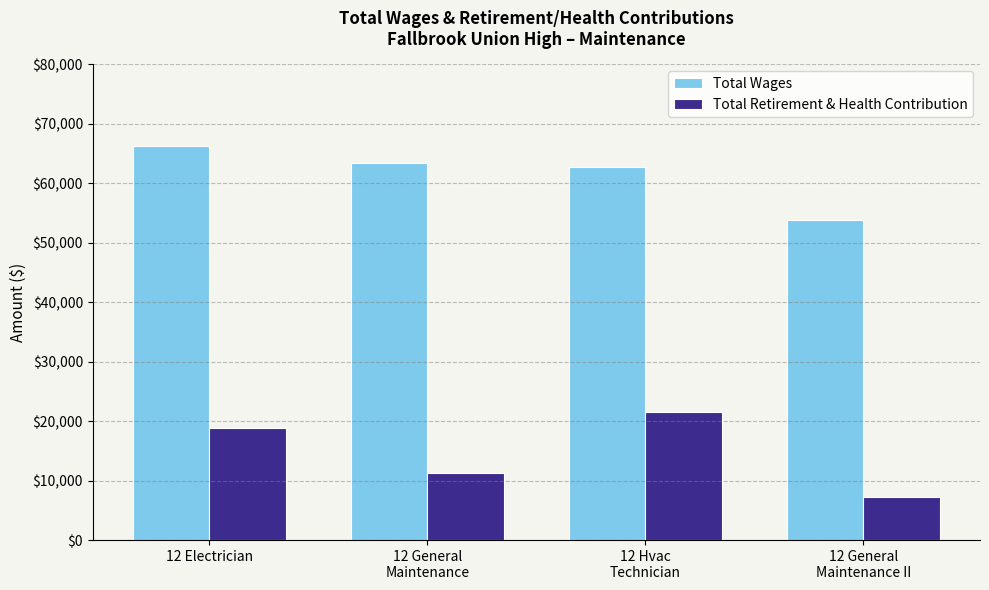

The value of Total Wages at 12 Electrician is 89523. True or false?

False